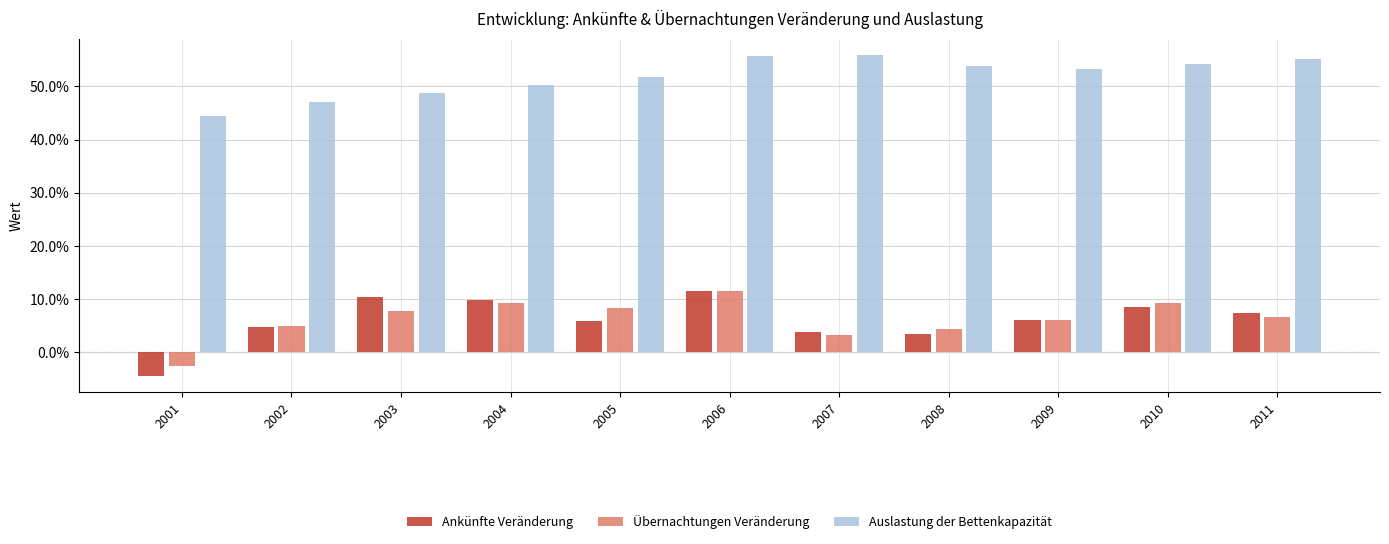

How many categories are shown in the chart?

11